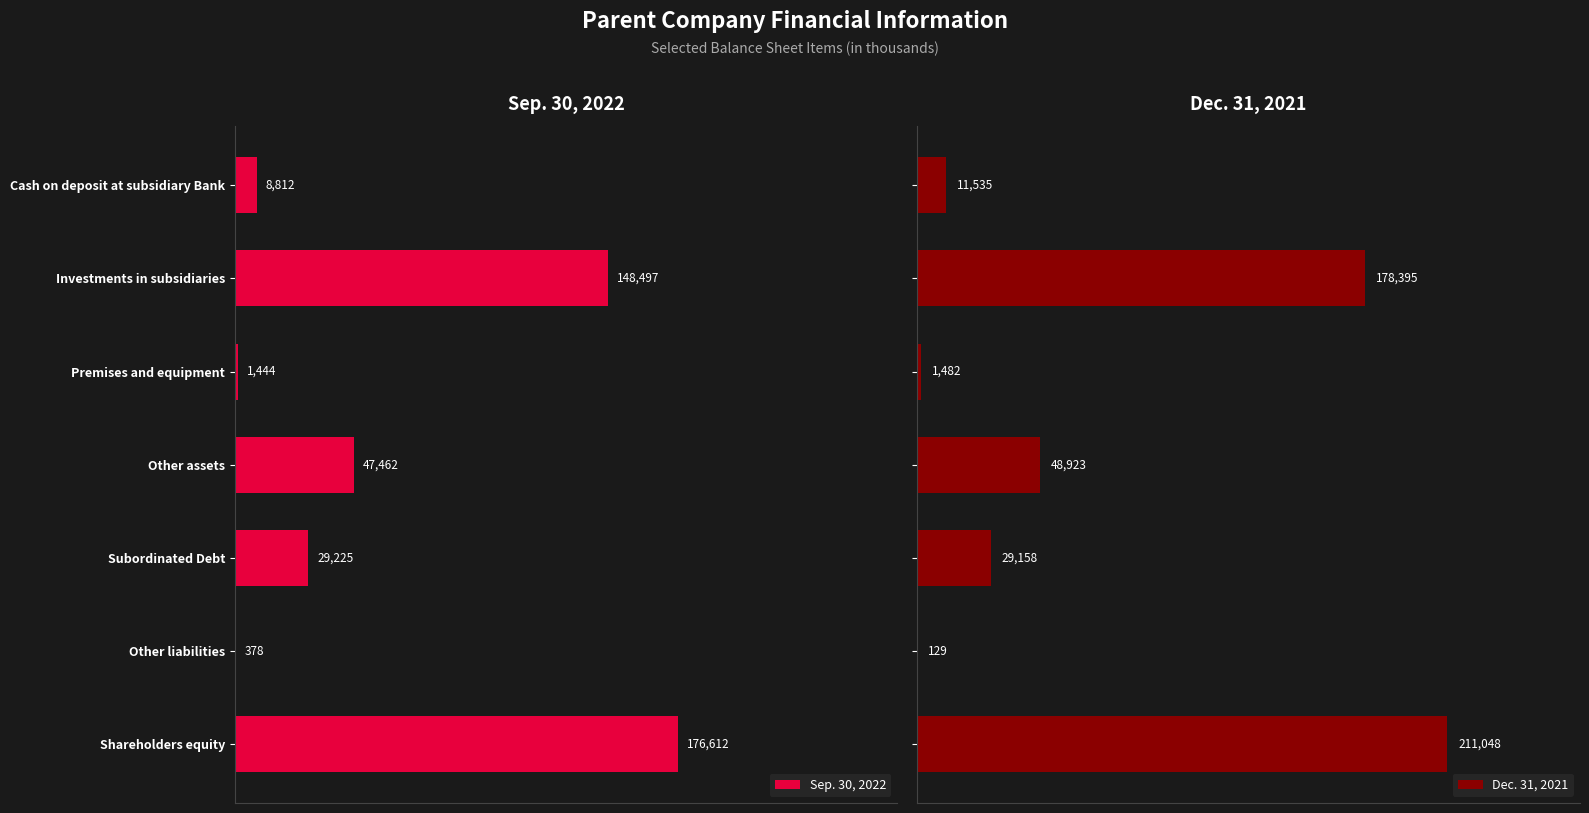

Which series has the largest total across all categories?

Dec. 31, 2021